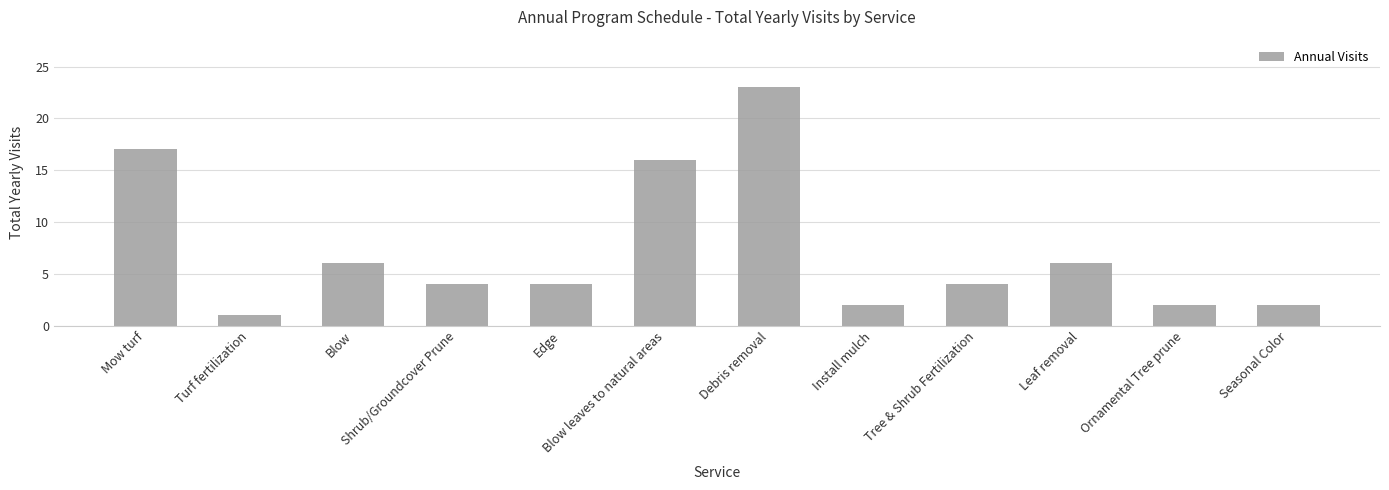

What is the maximum value shown in the chart?

23